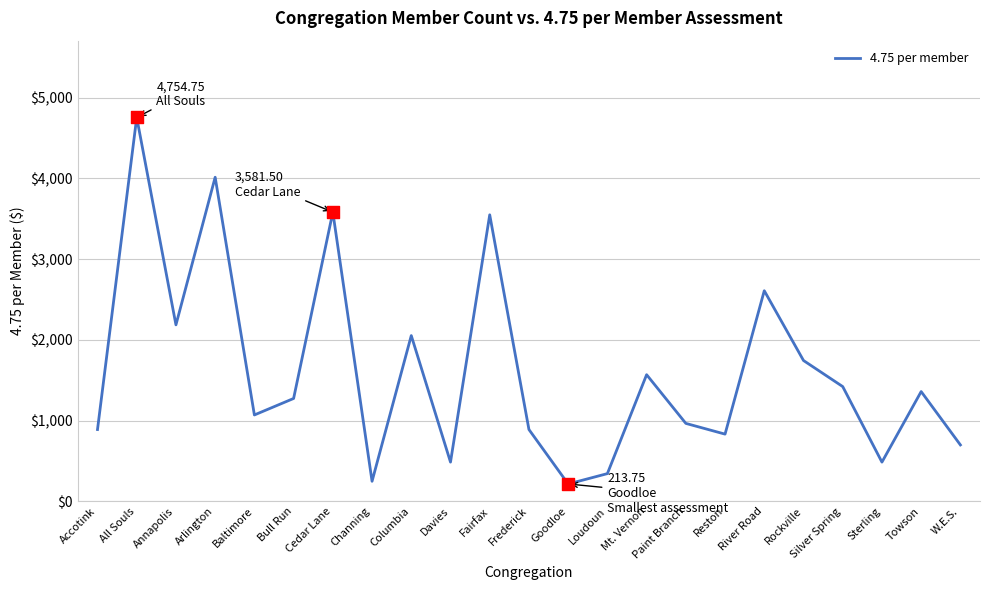

What is the ratio of the value at All Souls to the value at Frederick?

5.4